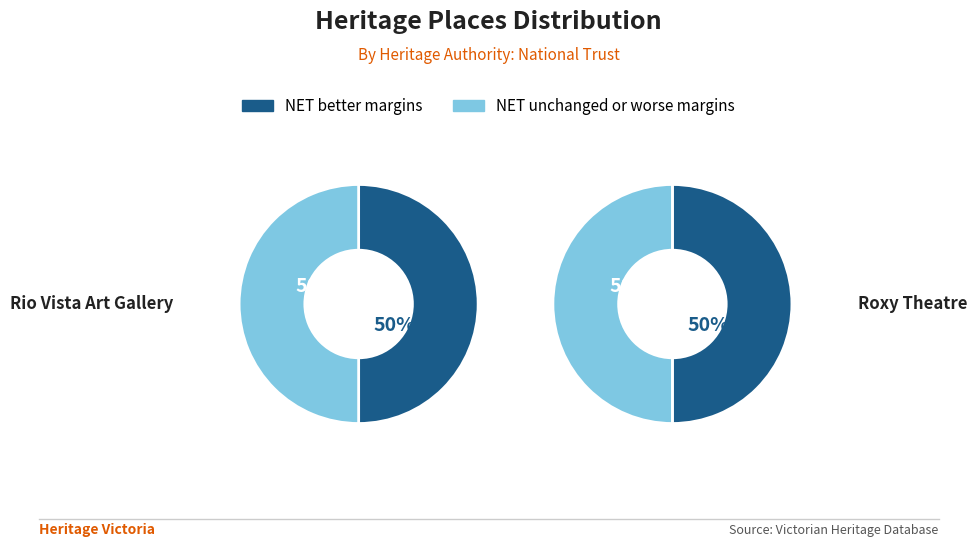

What is the total percentage of Roxy Theatre and Rio Vista Art Gallery?

100.0%